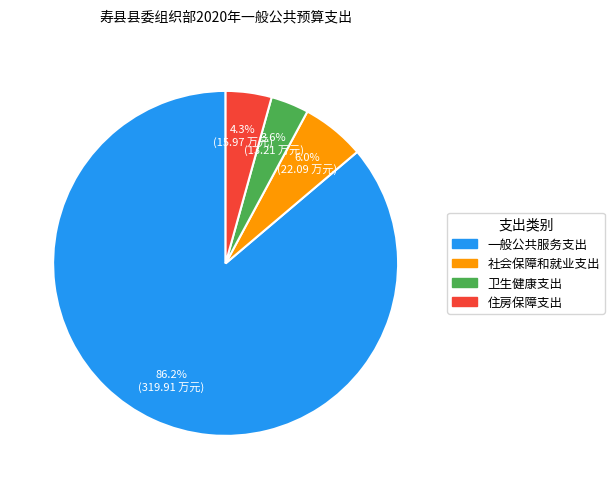

How many segments does this pie chart have?

4